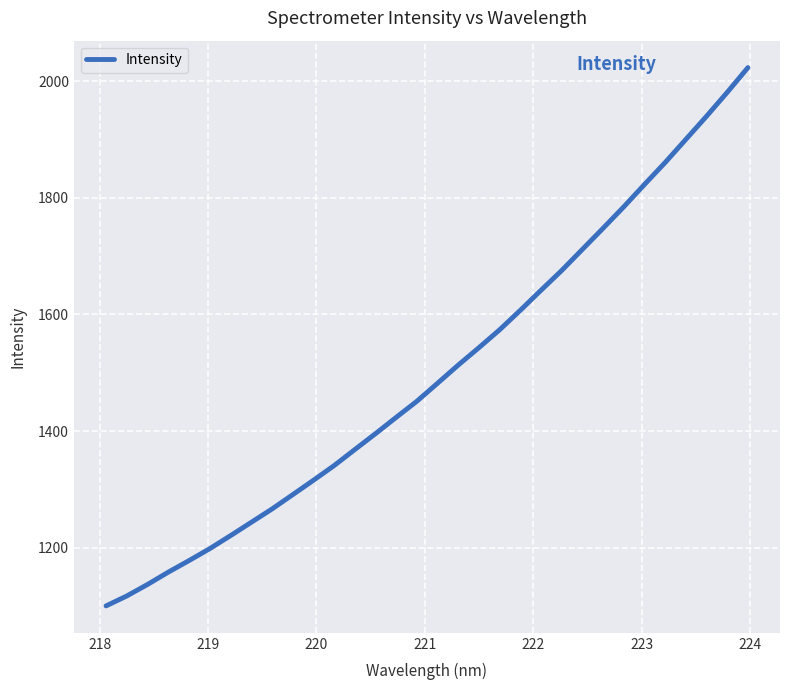

What is the difference between the maximum and minimum values?

923.0